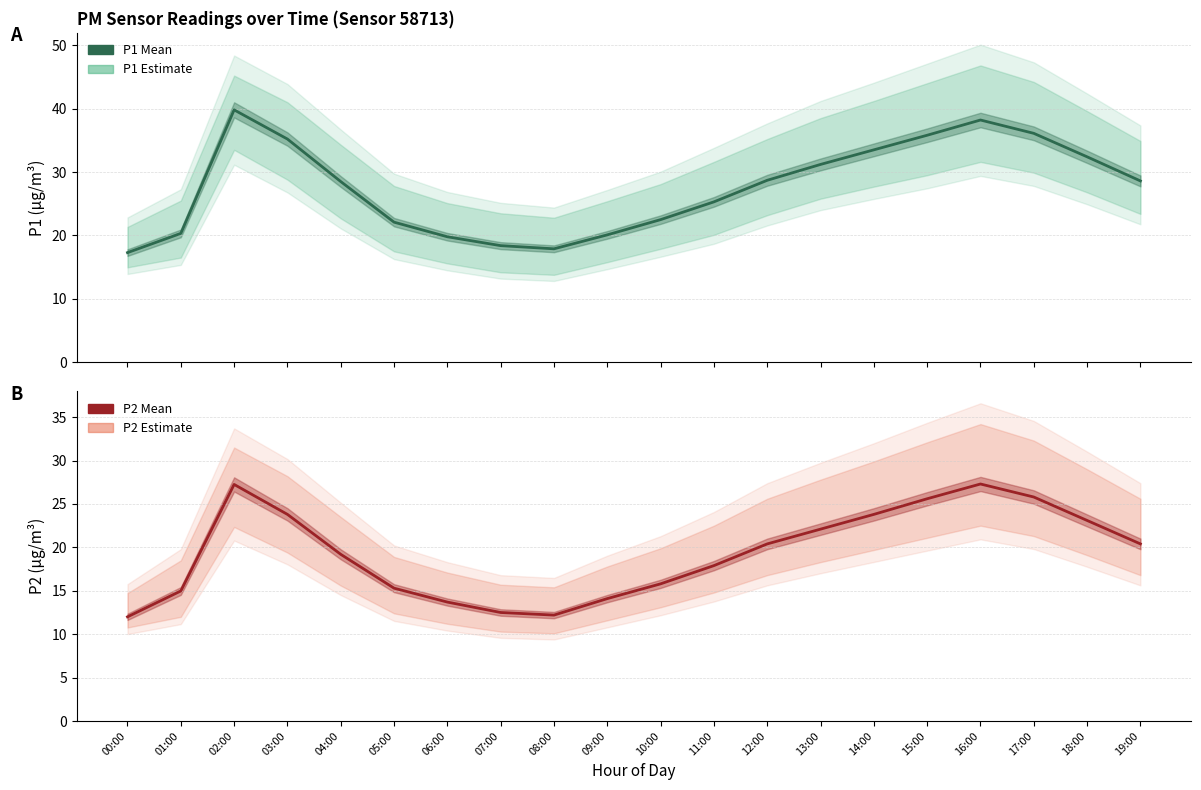

In P1, how many points are higher than both neighbors (excluding endpoints)?

2